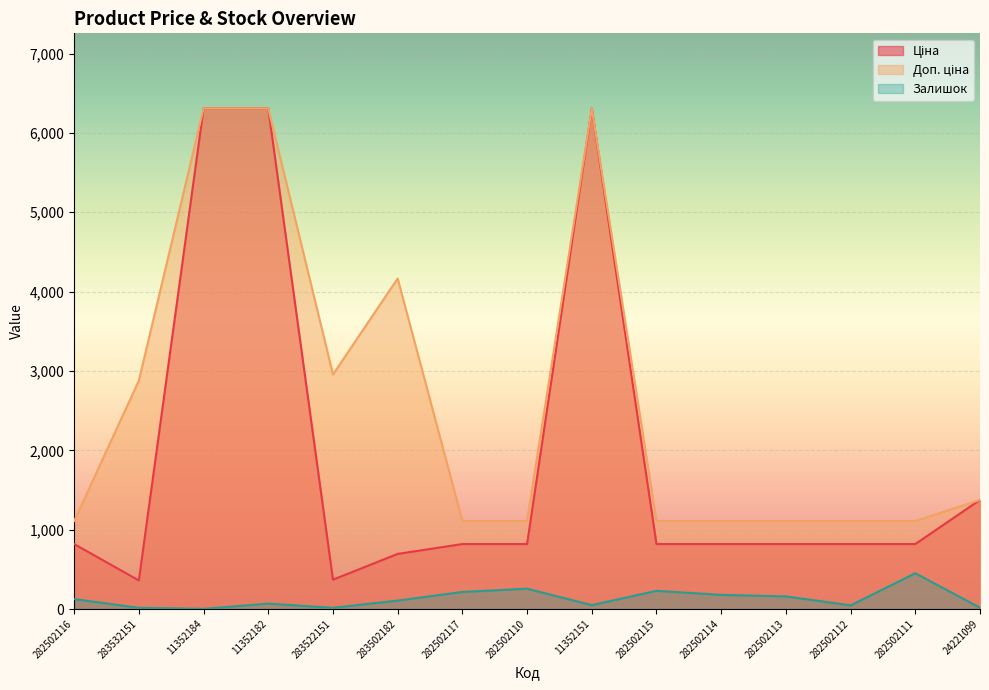

What is the difference between the maximum and minimum values in the Доп. ціна series?

5199.6